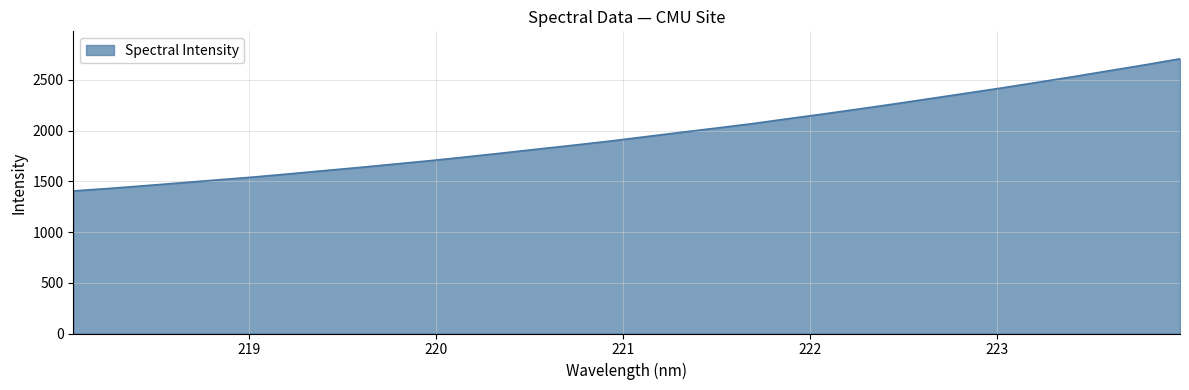

What is the greatest value displayed?

2708.1